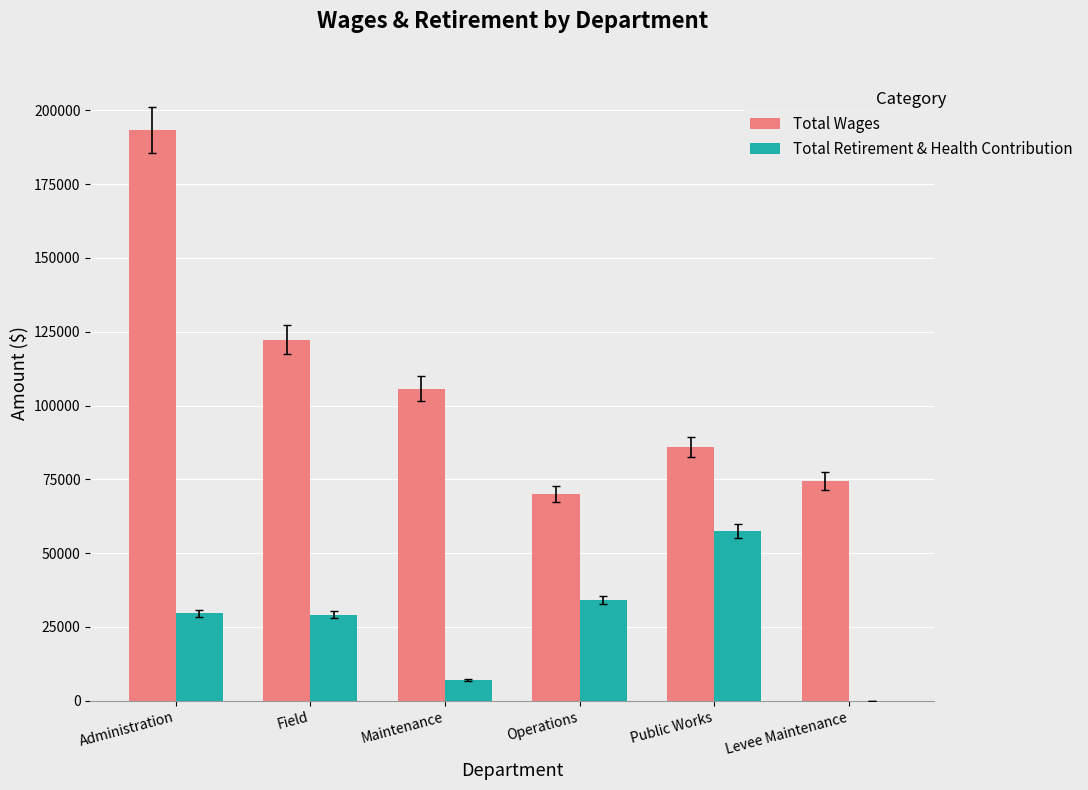

What is the sum of all Total Wages values?

651810